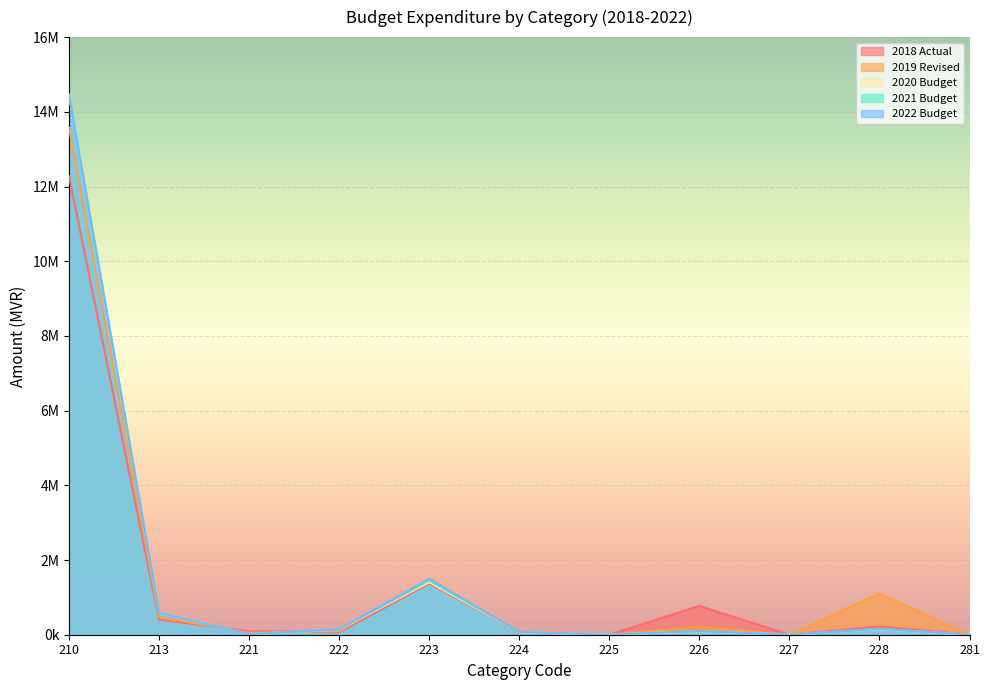

After their last crossing, which series has the higher values: 2019 Revised or 2021 Budget?

2021 Budget